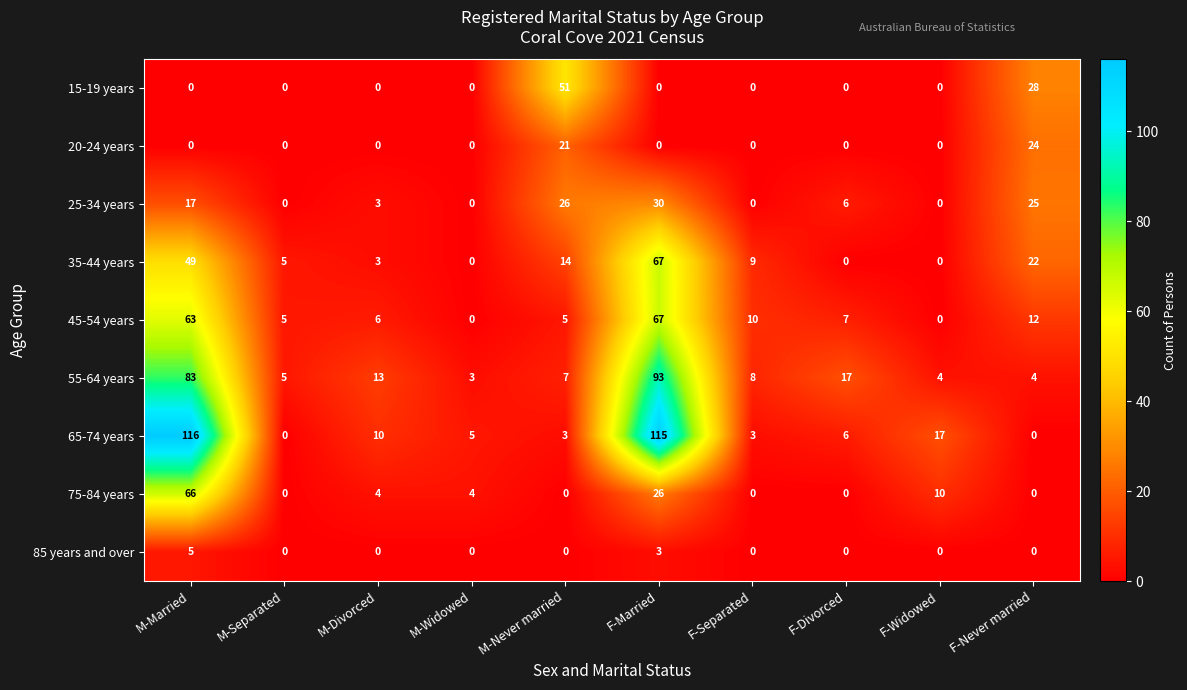

How many series are shown in this chart?

9